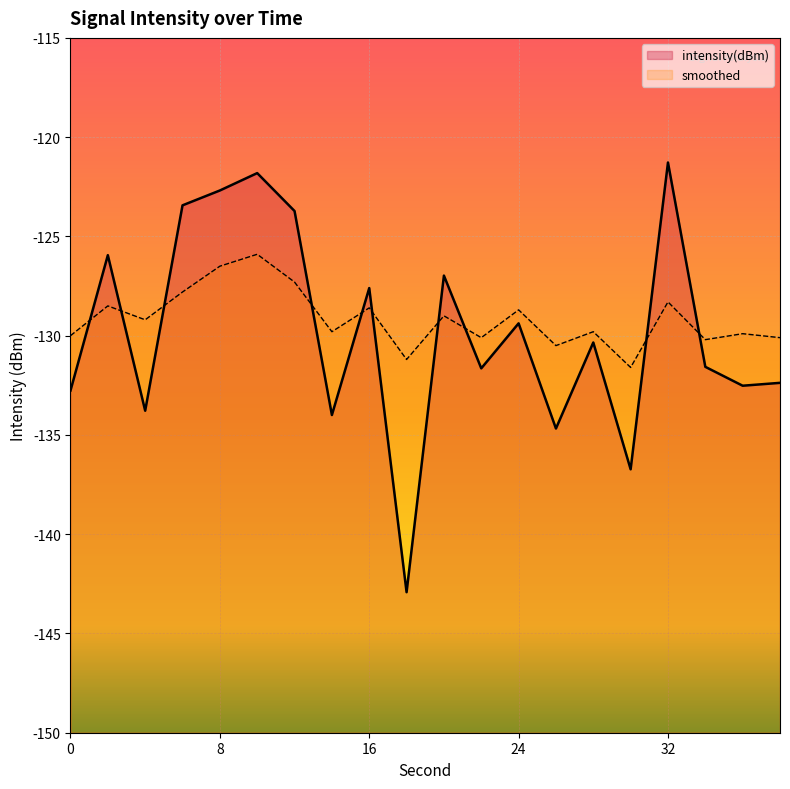

In intensity(dBm), how many points are lower than both neighbors (excluding endpoints)?

7